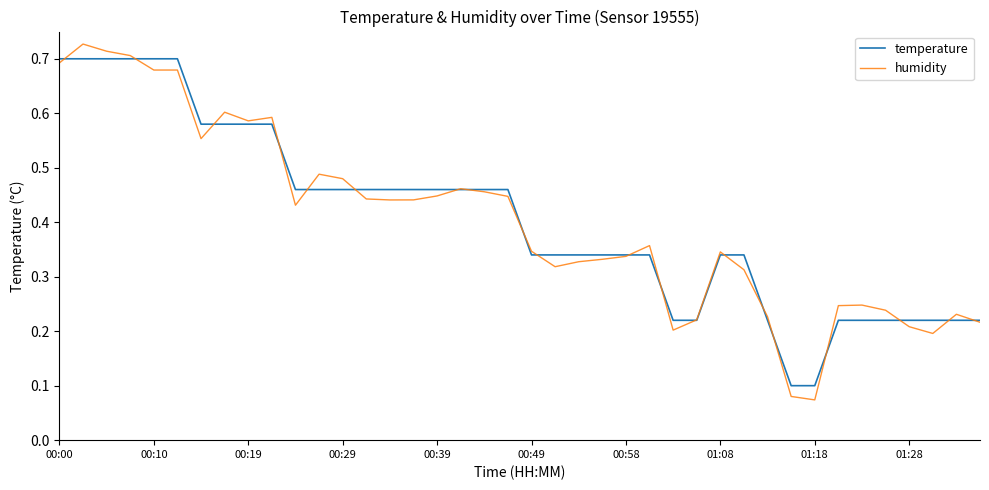

Does the chart have visible grid lines?

No